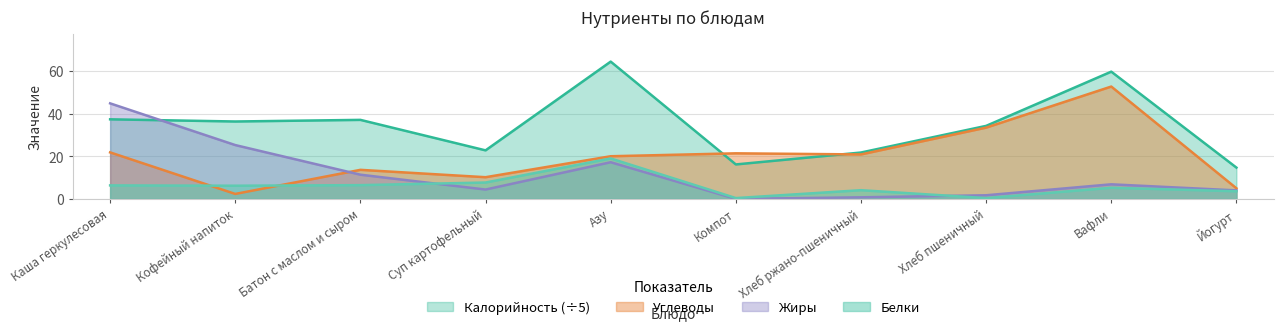

What is the value of the Жиры point at the 9th from the left?

6.9